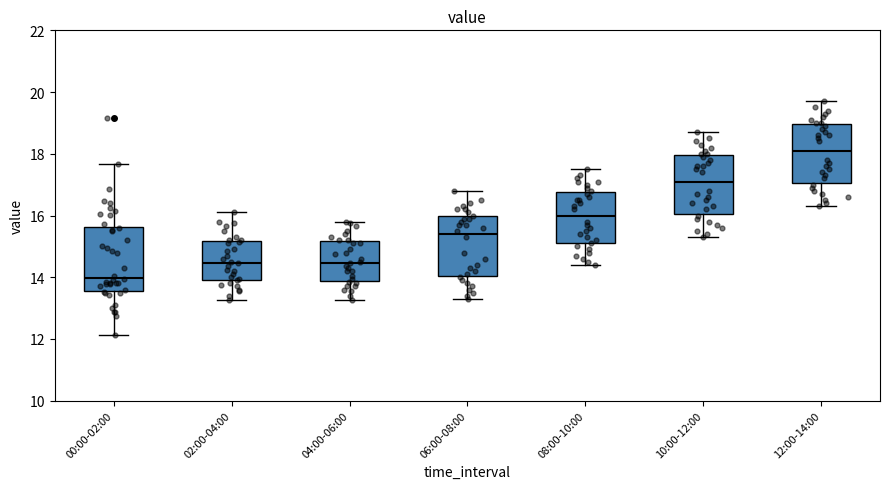

Which box's median line is the highest?

12:00-14:00